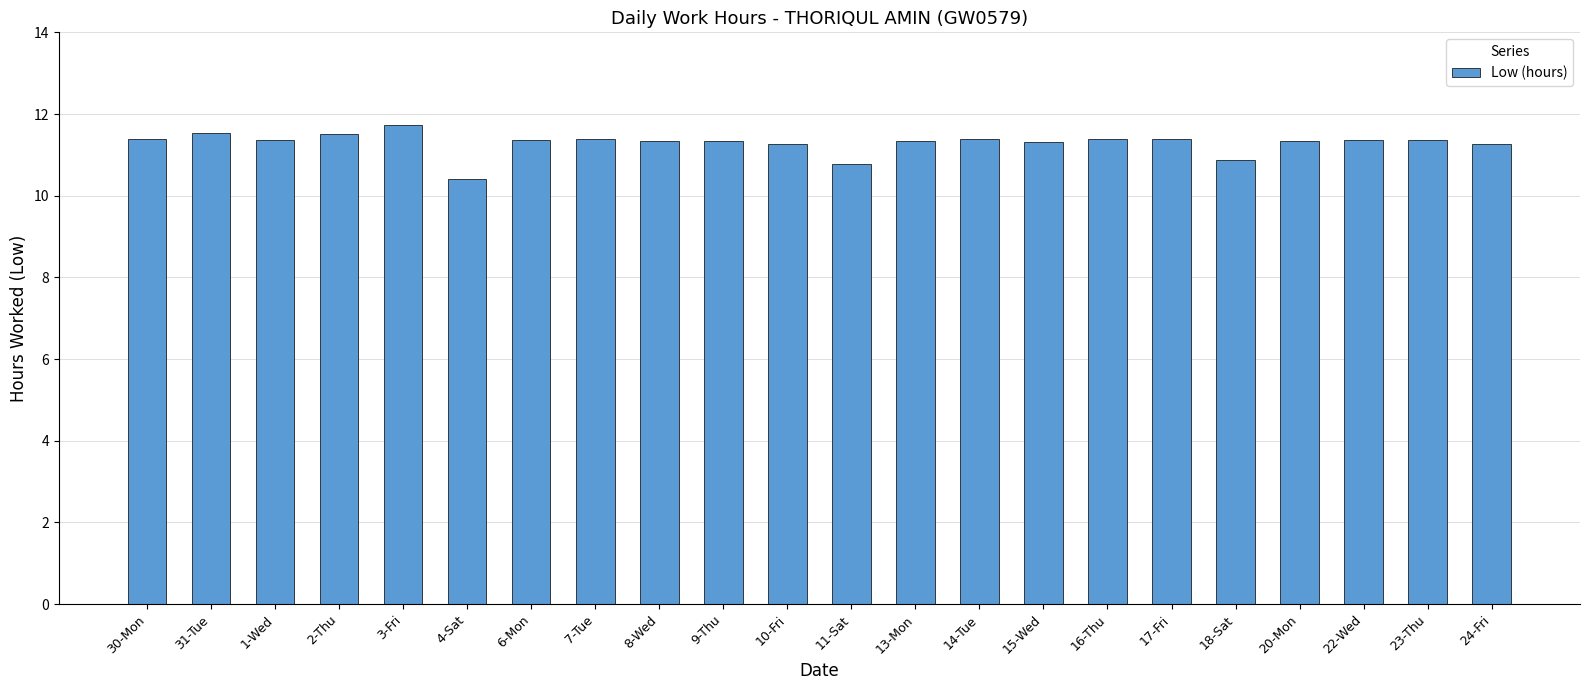

At which label does the data first exceed 11?

30-Mon